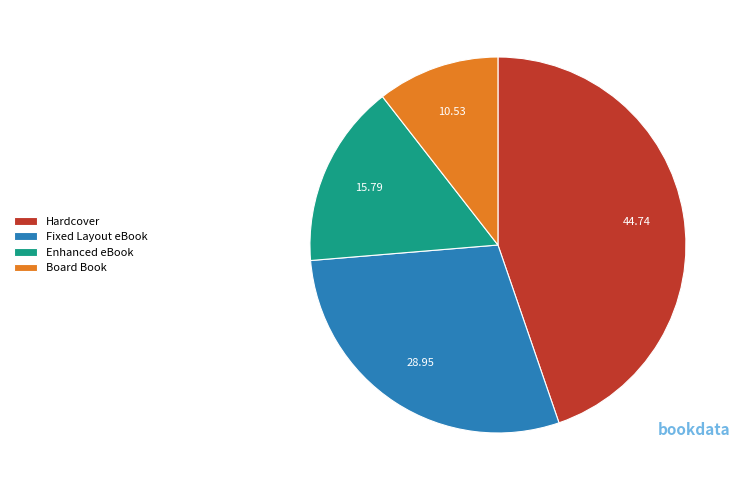

Is there a majority slice in this chart?

No